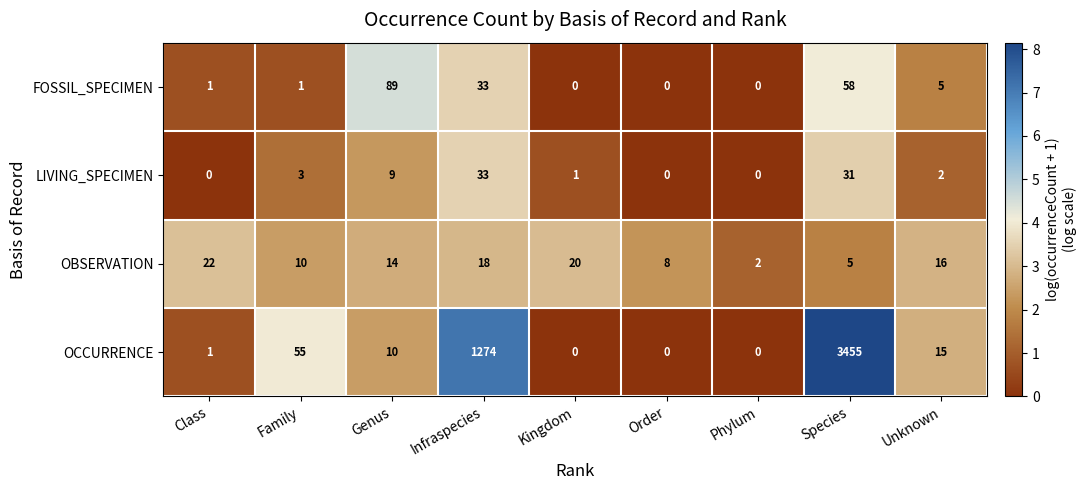

What is the difference between the highest and lowest values at Kingdom?

20